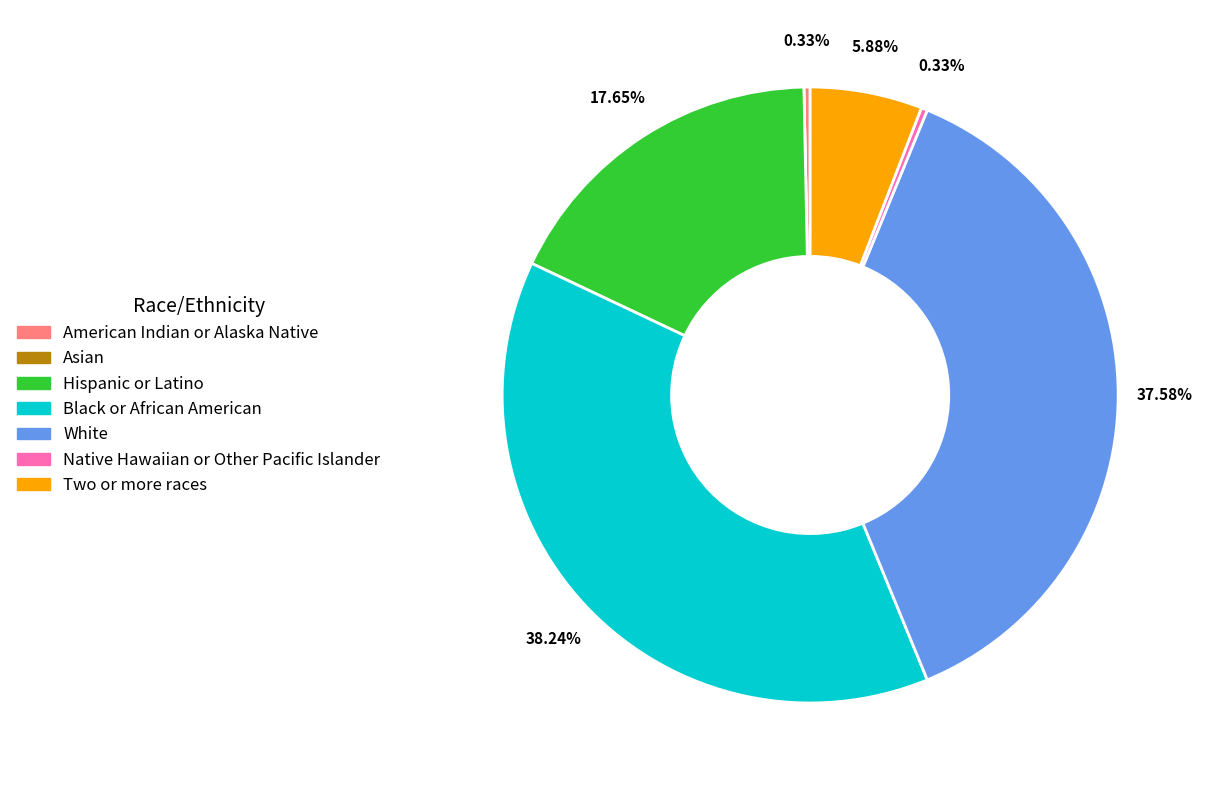

Is the sum of Black or African American and Native Hawaiian or Other Pacific Islander greater than half?

No